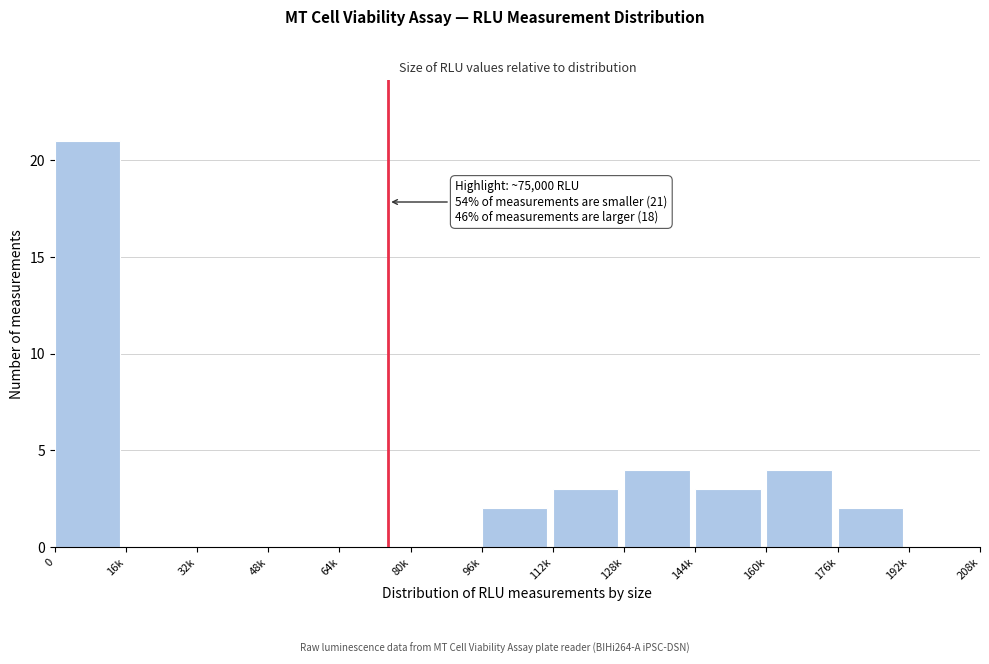

Reading left to right, list all the values displayed in this chart.

0=21	16k=0	32k=0	48k=0	64k=0	80k=0	96k=2	112k=3	128k=4	144k=3	160k=4	176k=2	192k=0